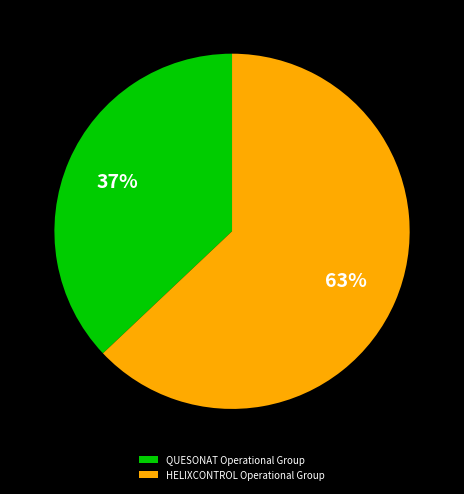

True or false: QUESONAT Operational Group accounts for 43% of the total.

False